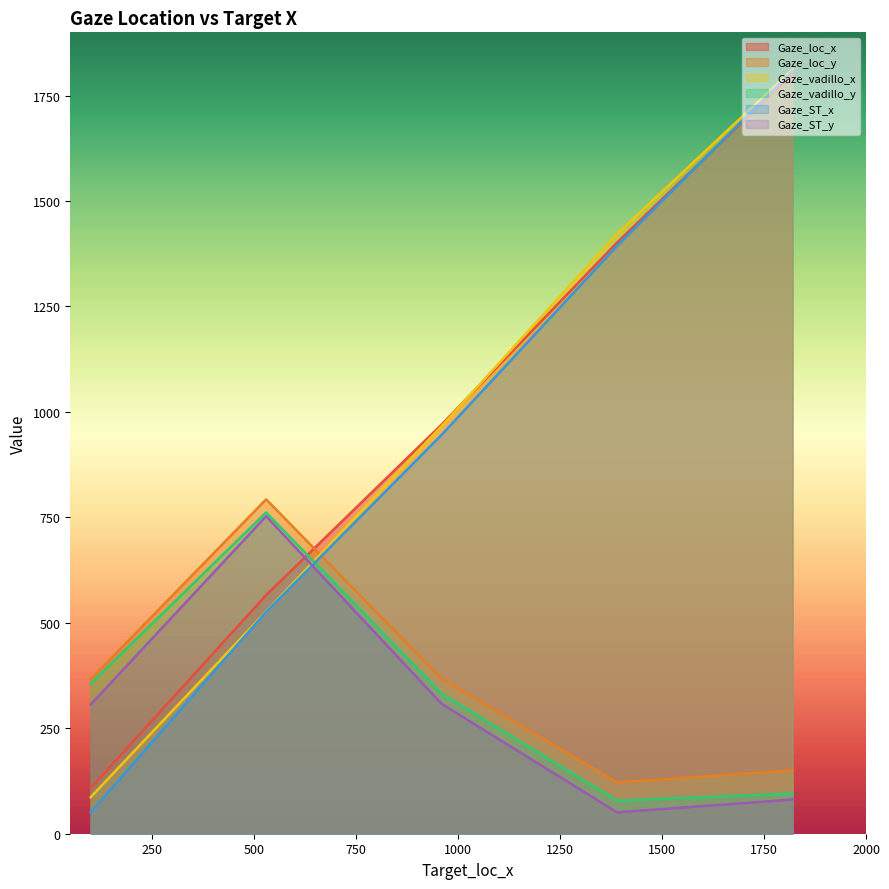

What is the total value across all series at 530?

3925.6